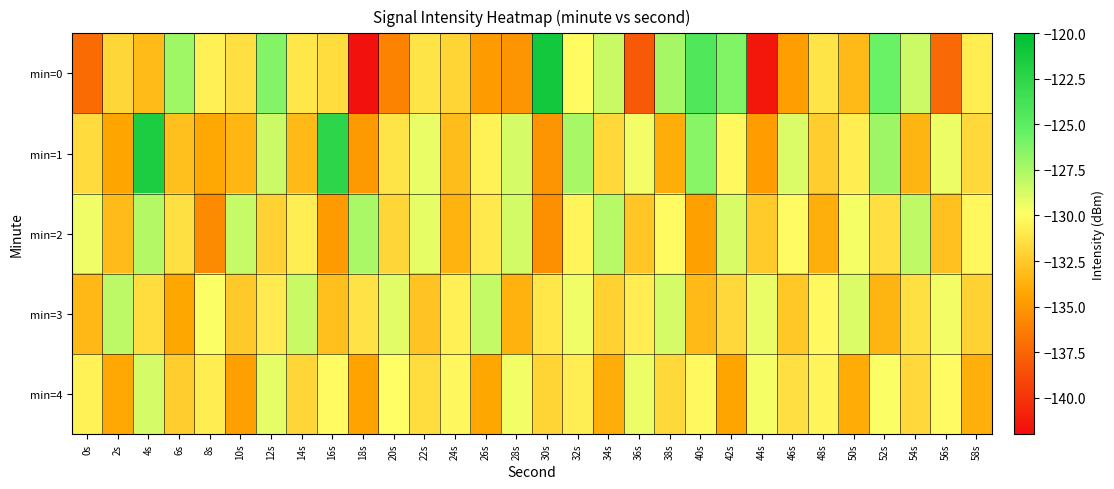

Between 32s and 54s, which is larger?

54s